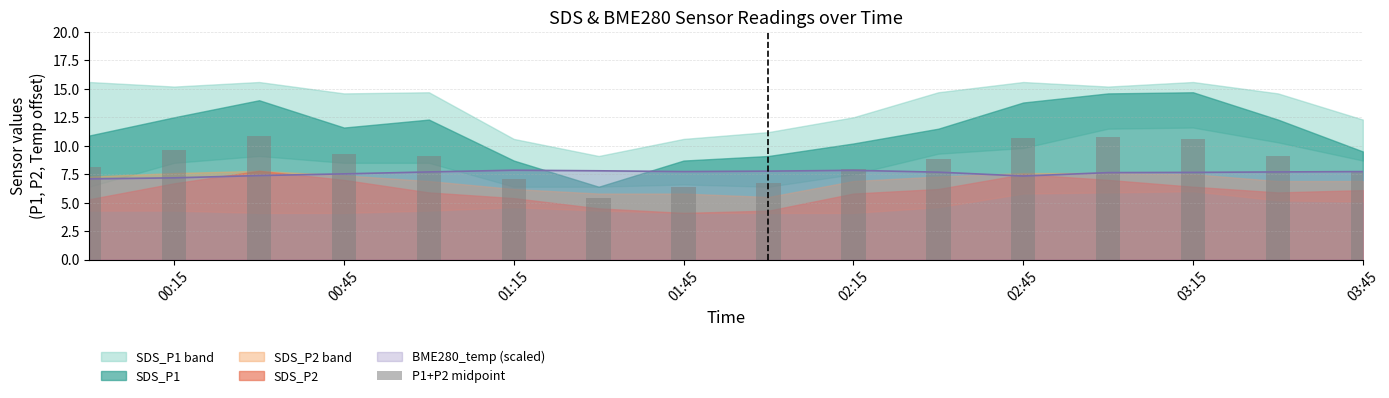

True or false: BME280_temp (scaled) has a value of 7.8 at 02:15.

True